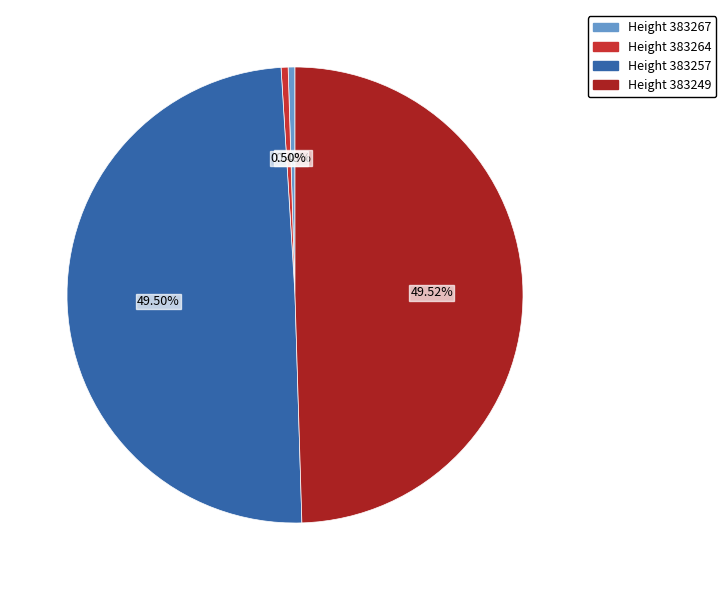

Is there a majority slice in this chart?

No